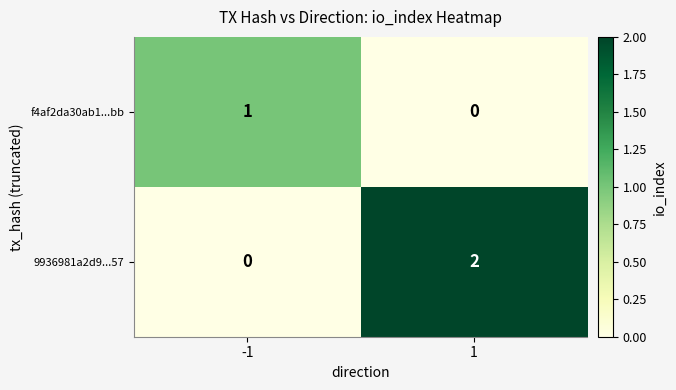

Which series has the largest range (max minus min)?

9936981a2d9...57